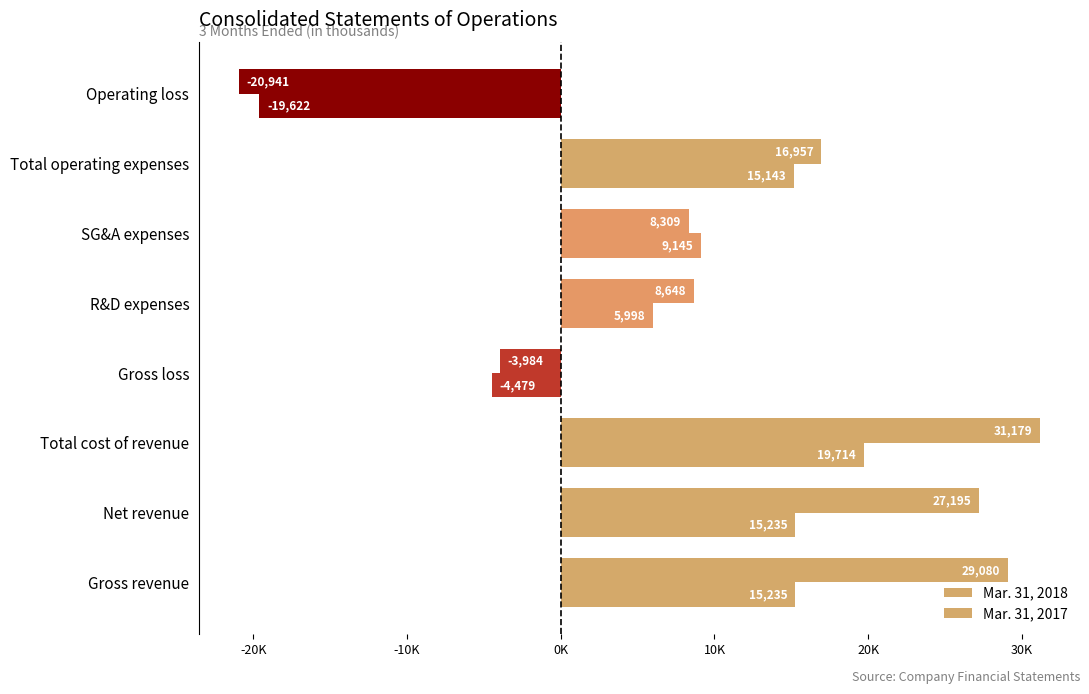

List the series in order of their overall mean, lowest first.

Mar. 31, 2017, Mar. 31, 2018